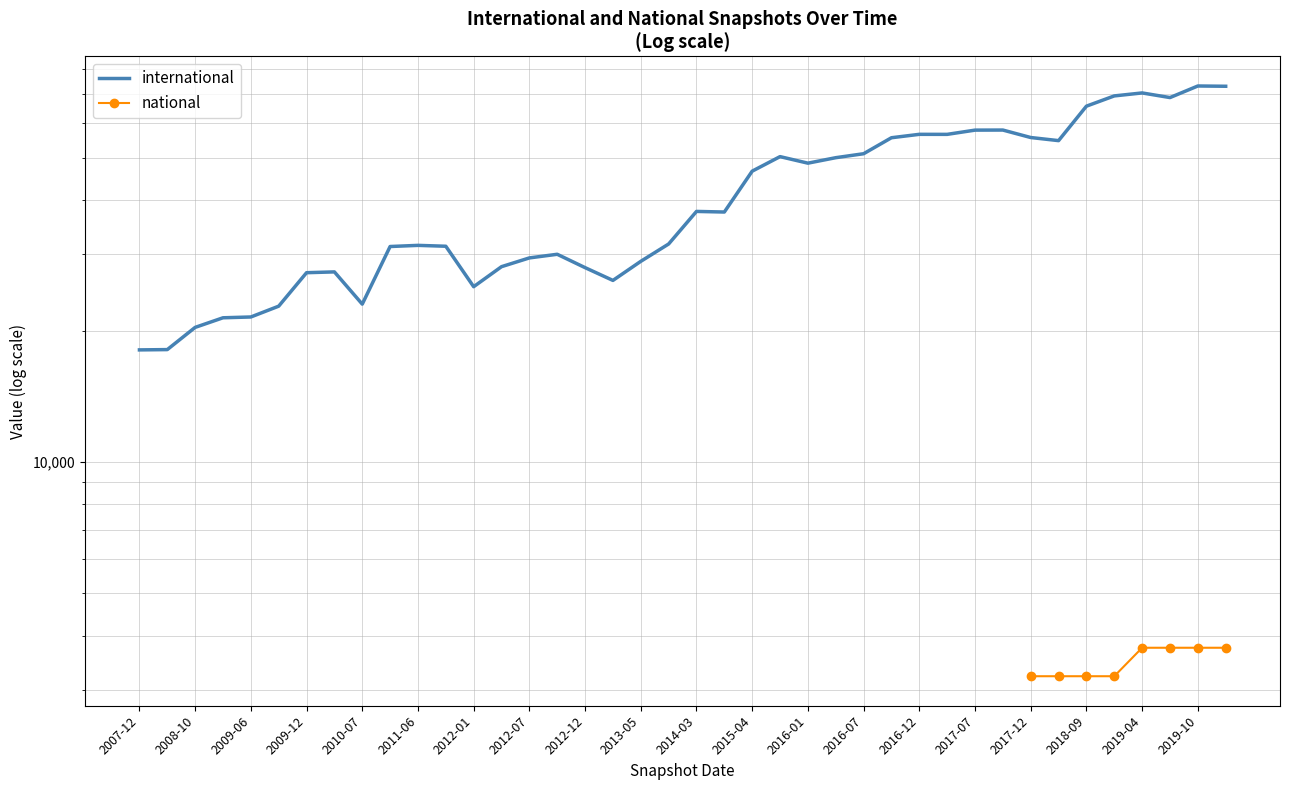

Is the value of national at 2019-10 greater than the value of international at 33?

No